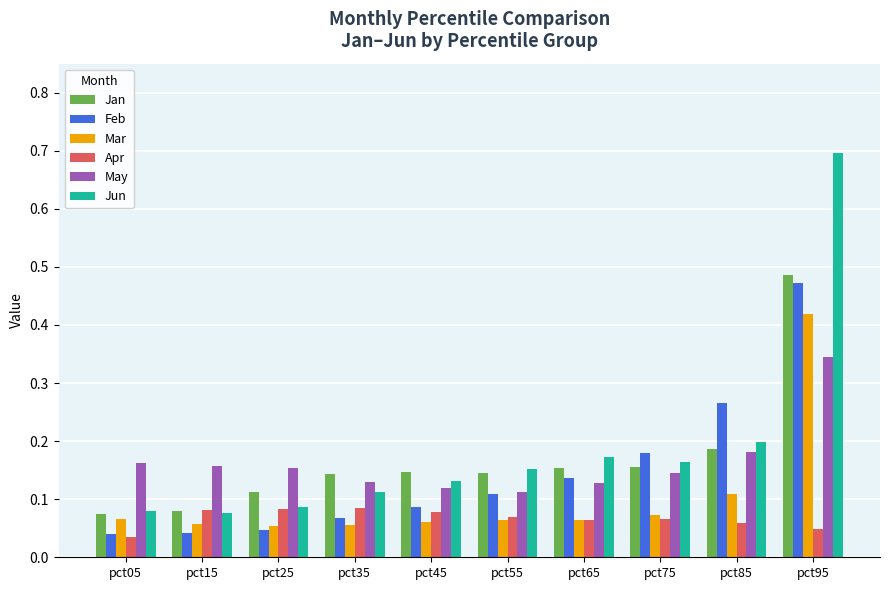

Which series has the largest total across all categories?

Jun